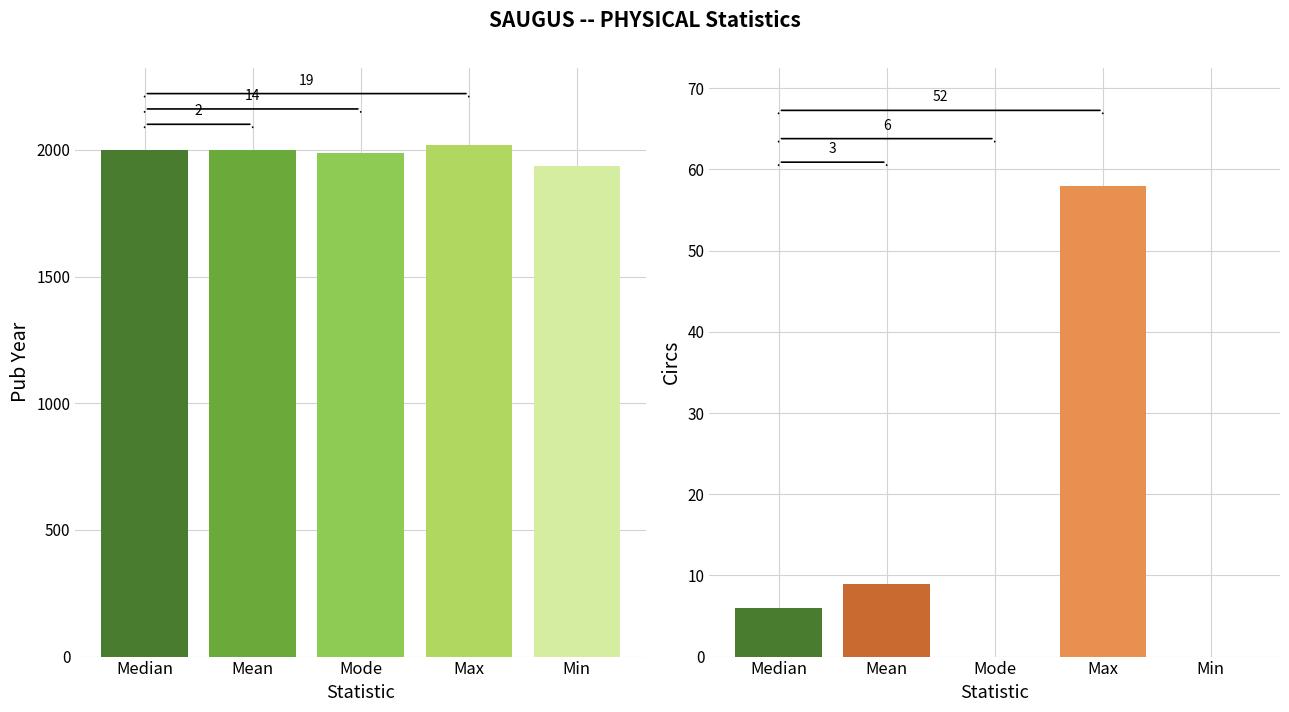

What is the sum of the Circs values at Mode and Mean?

9